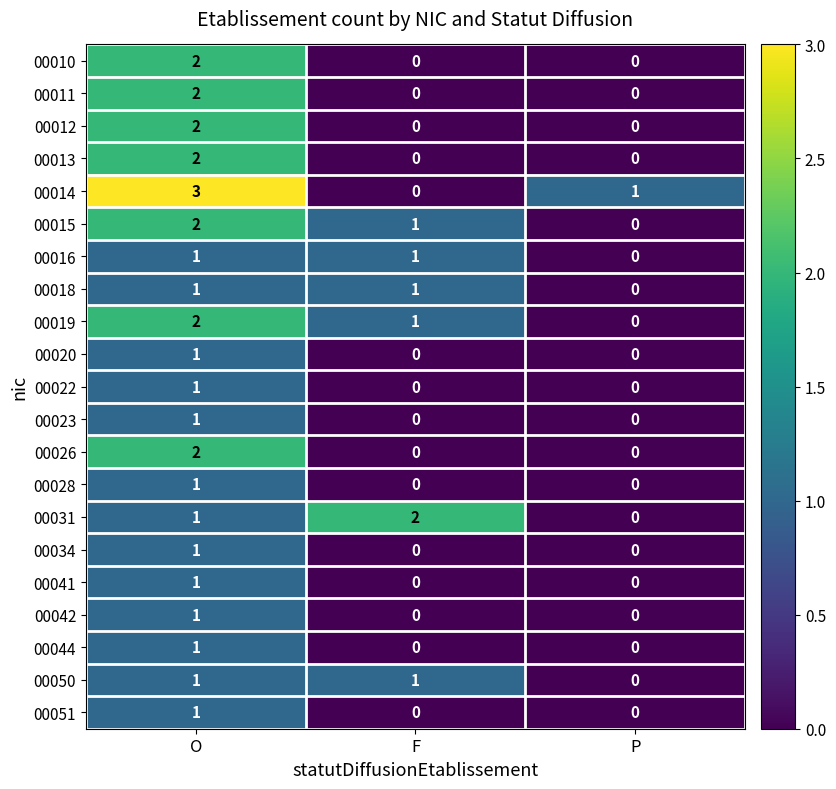

How many positive values does the 00023 series have?

1